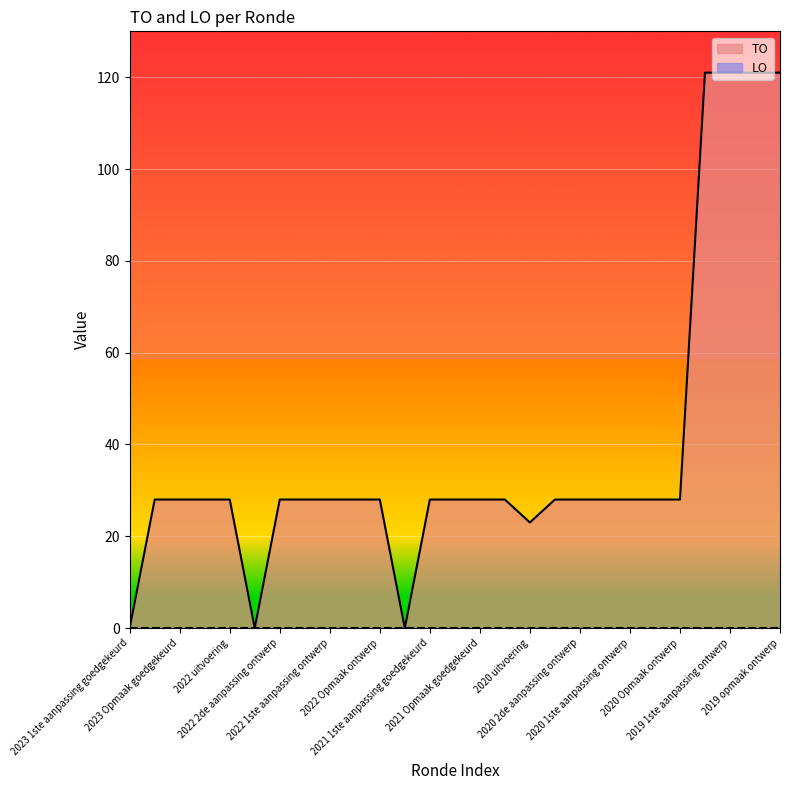

Which series has the widest spread of values?

TO